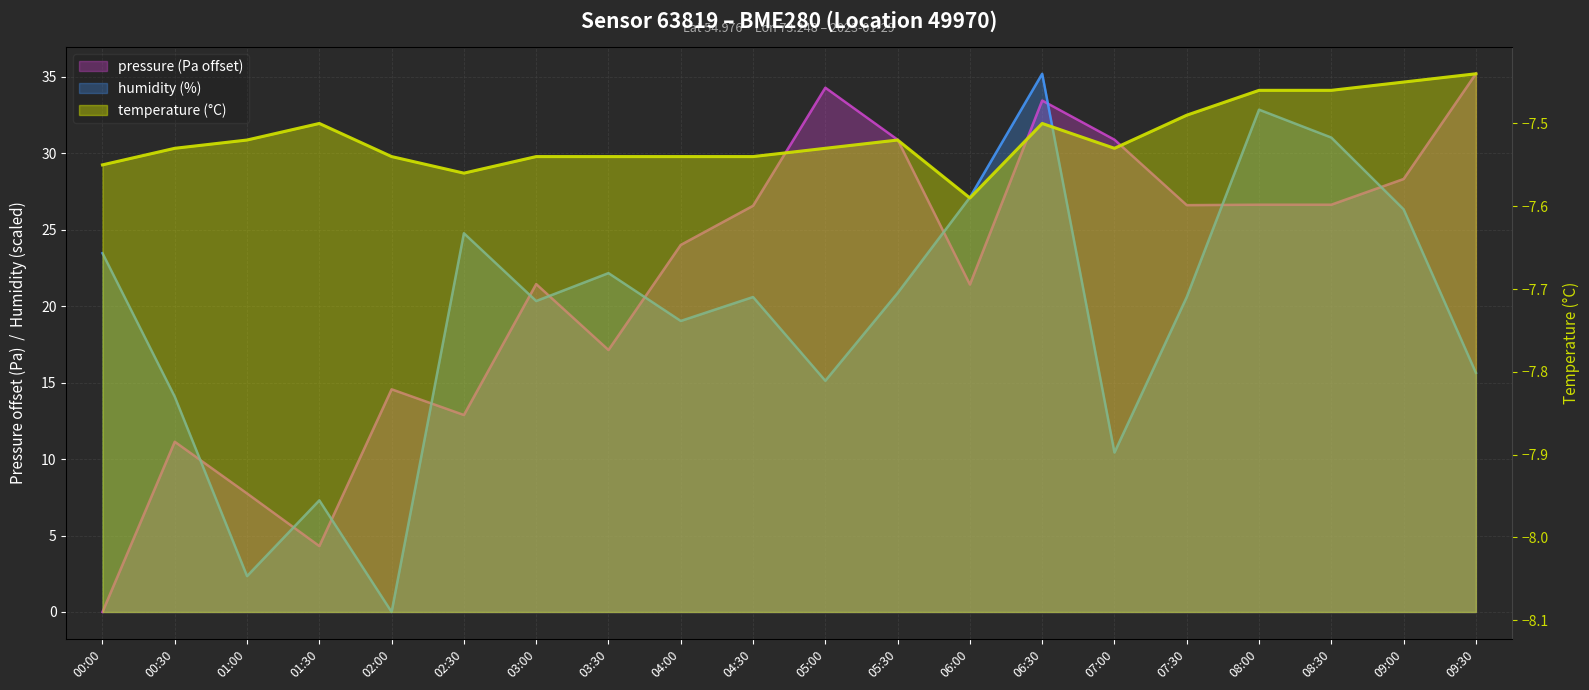

What is the spread (max minus min) of values at 08:30?

38.5